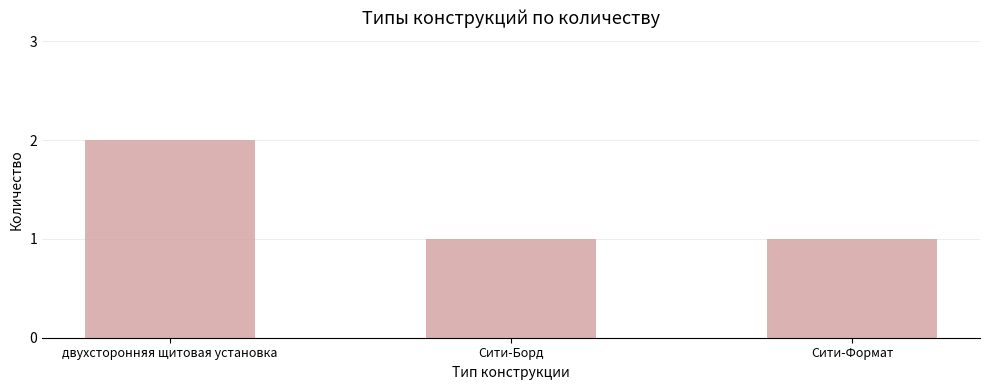

Which label corresponds to the largest value in the chart?

двухсторонняя щитовая установка